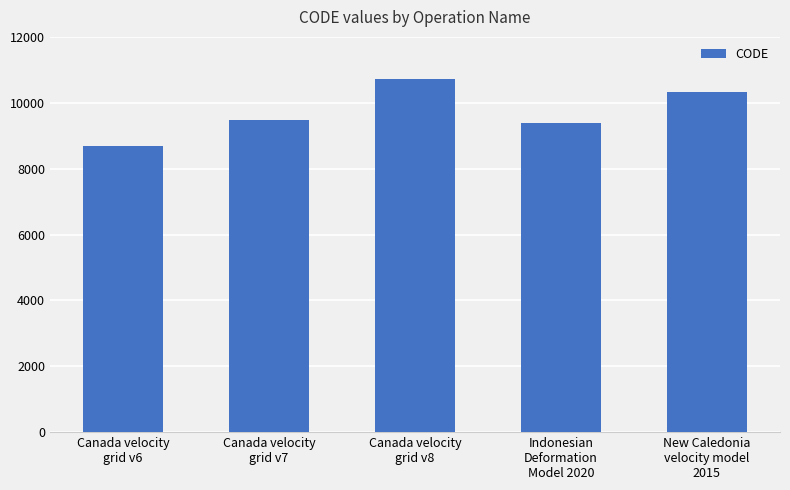

What is the label of the 4th bar from the right?

Canada velocity
grid v7